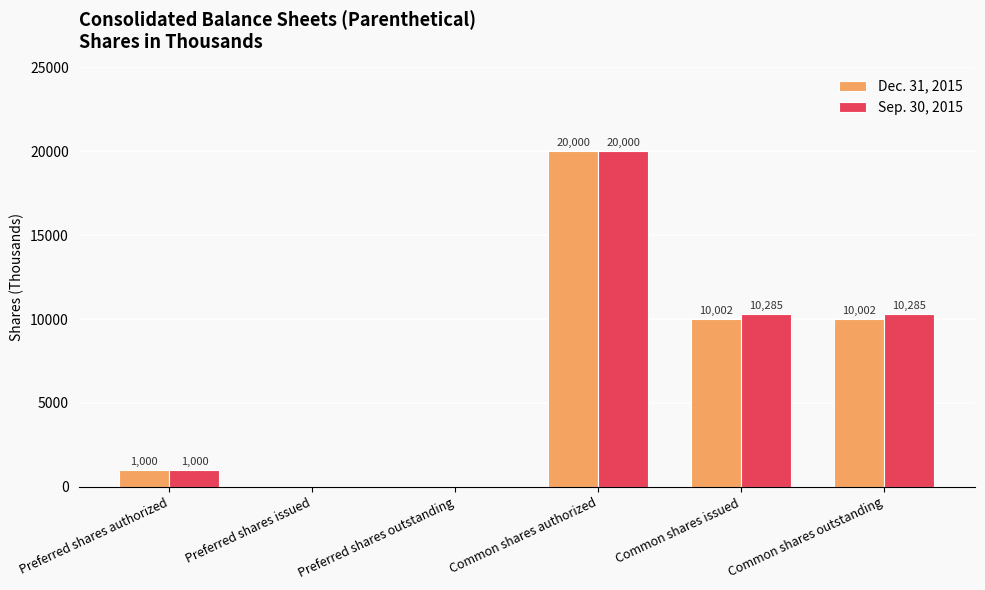

What is the sum of the Dec. 31, 2015 values at Preferred shares outstanding and Common shares authorized?

20000